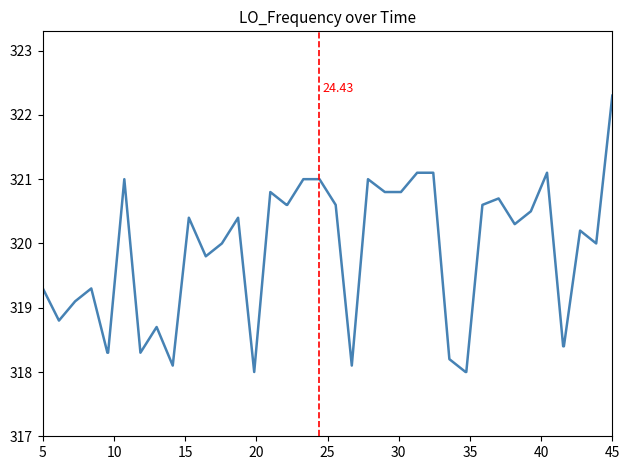

What is the difference between the maximum and minimum values?

4.3